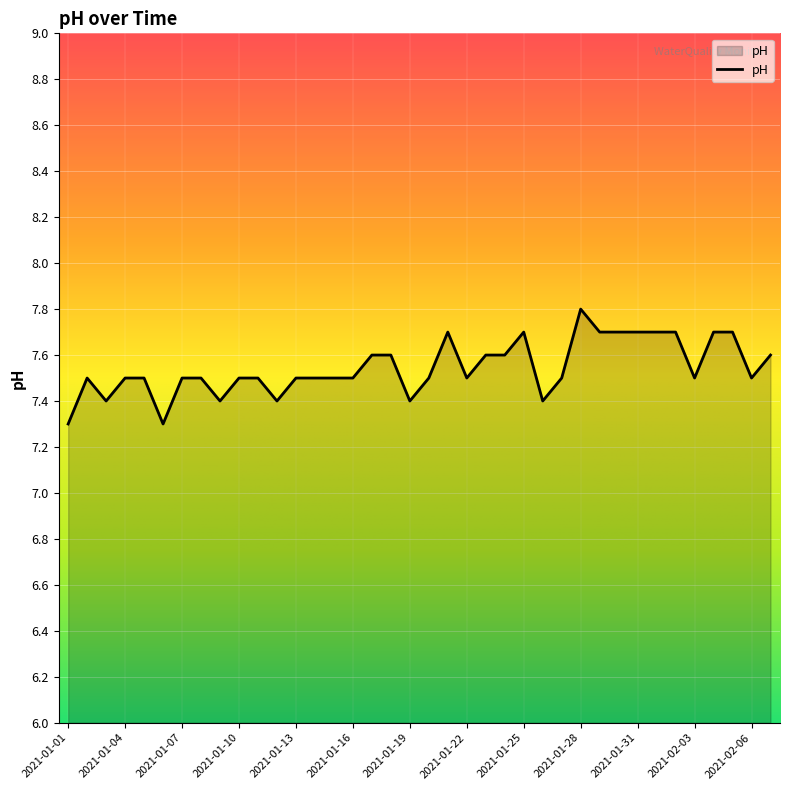

What is the difference between the maximum and minimum values?

0.5